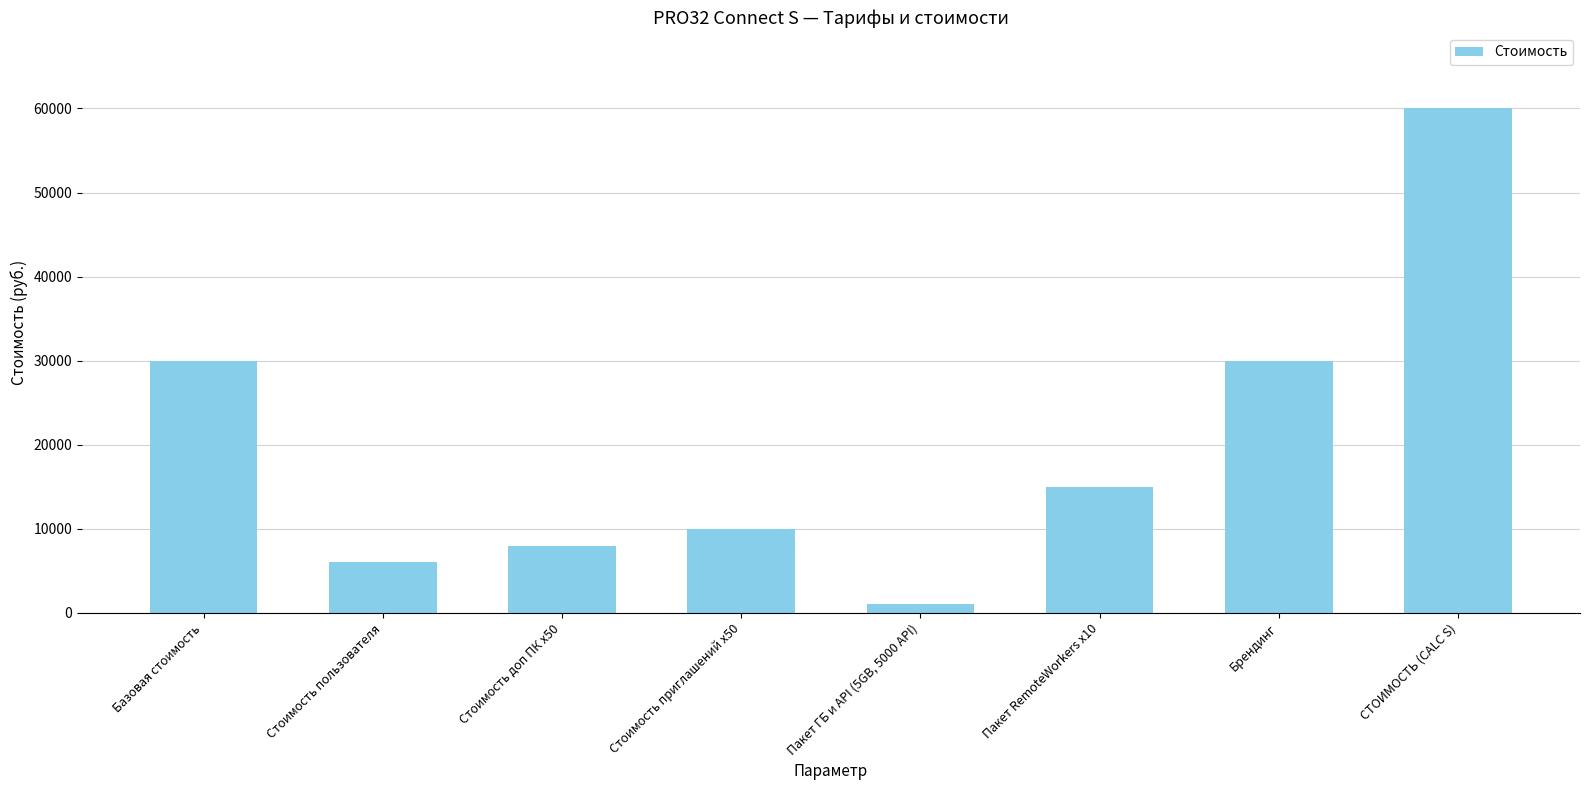

Reading left to right, list all the values displayed in this chart.

30000	6000	8000	10000	1000	15000	30000	60000